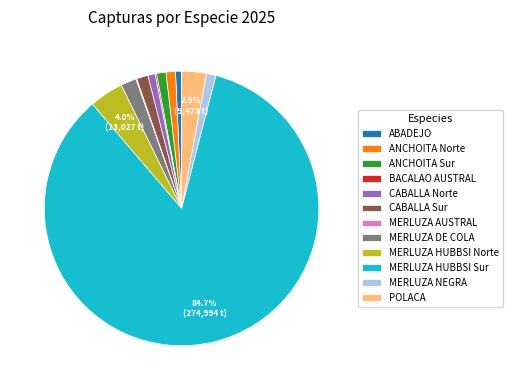

To the nearest percent, what is the average slice percentage?

8%